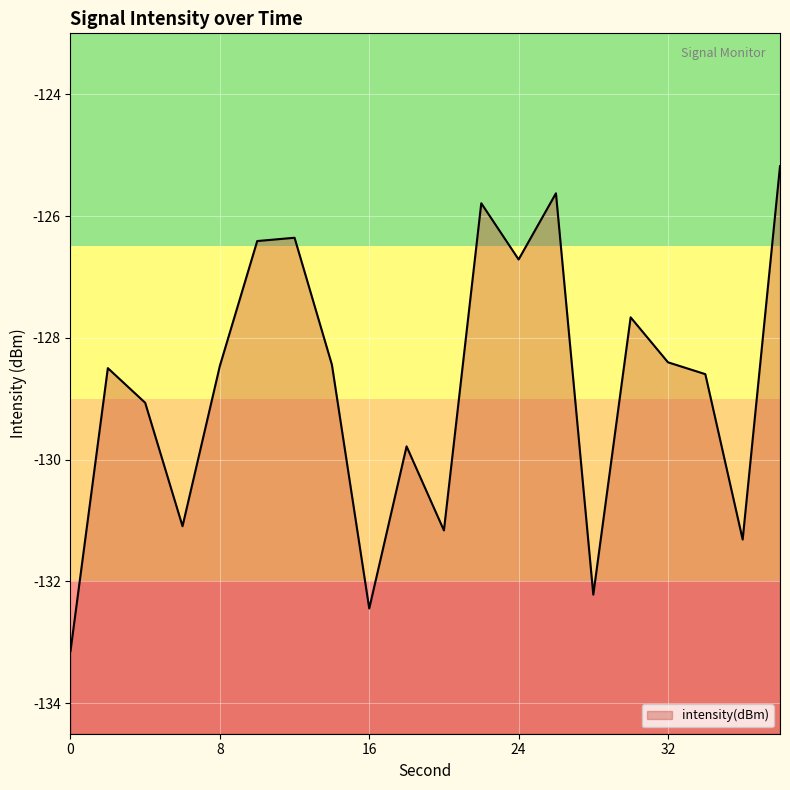

How many interior local peaks (higher than both neighbors) does the data have?

6